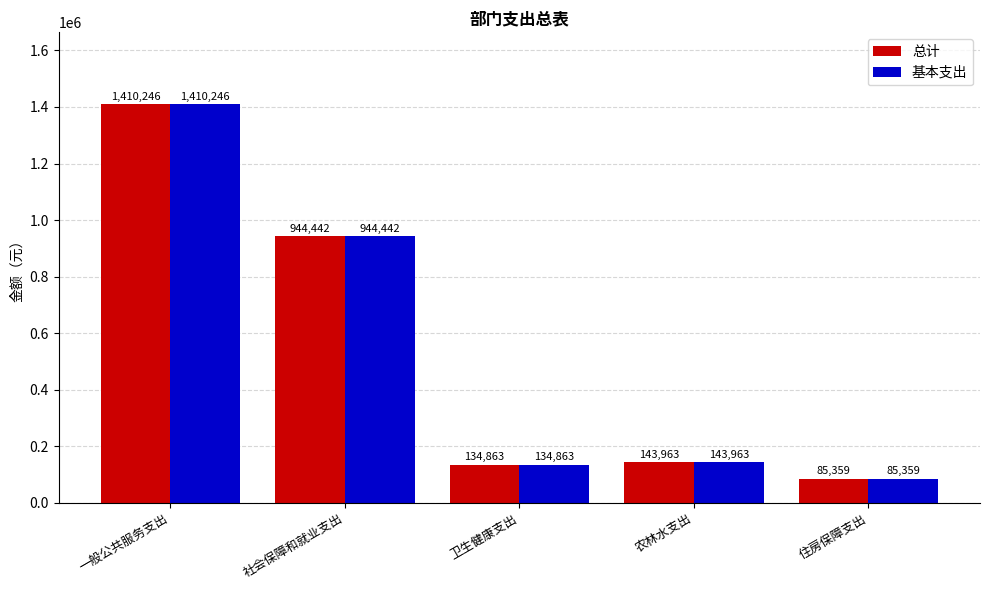

At how many categories does at least one series exceed 156137?

2